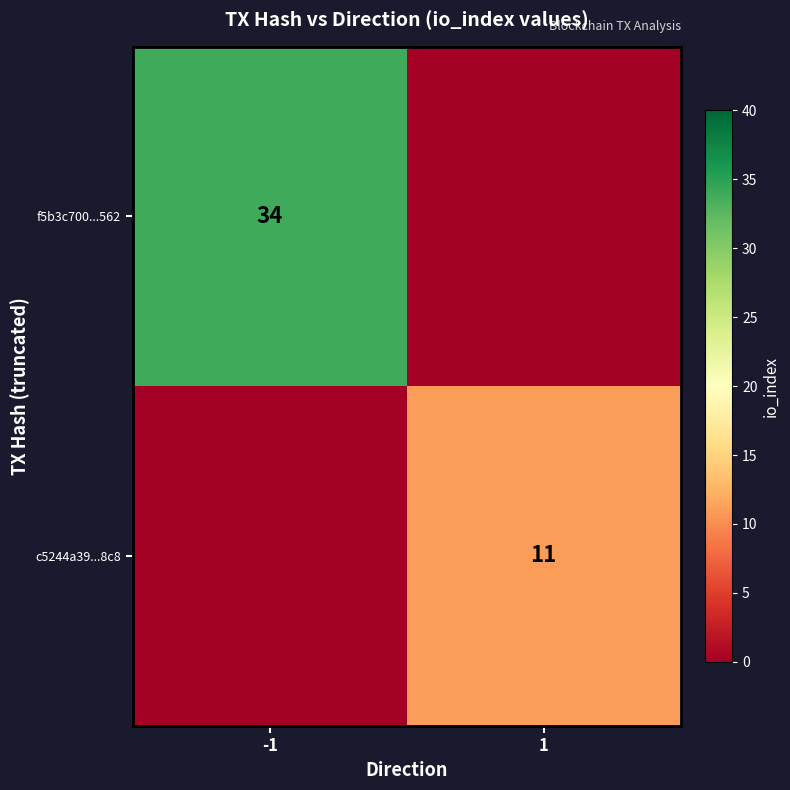

The value of f5b3c700...562 at -1 is 47. True or false?

False